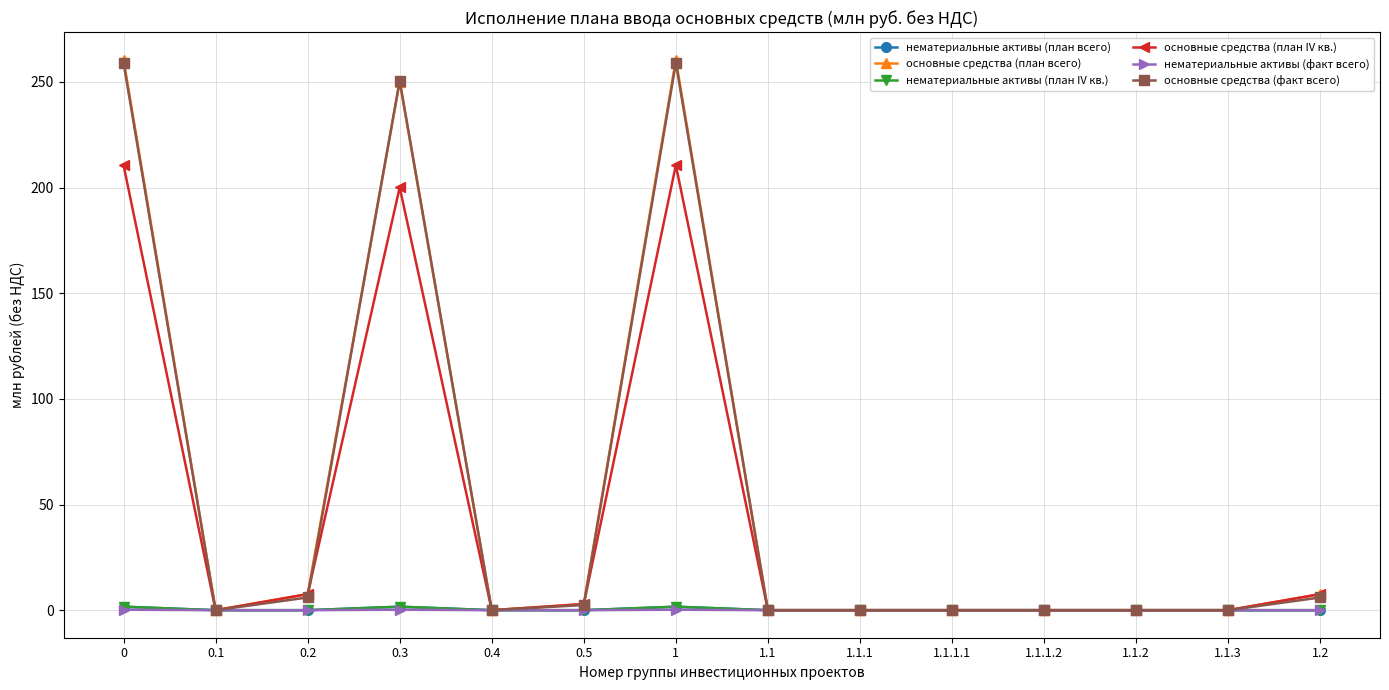

Is this an area chart (filled region under the line)?

No